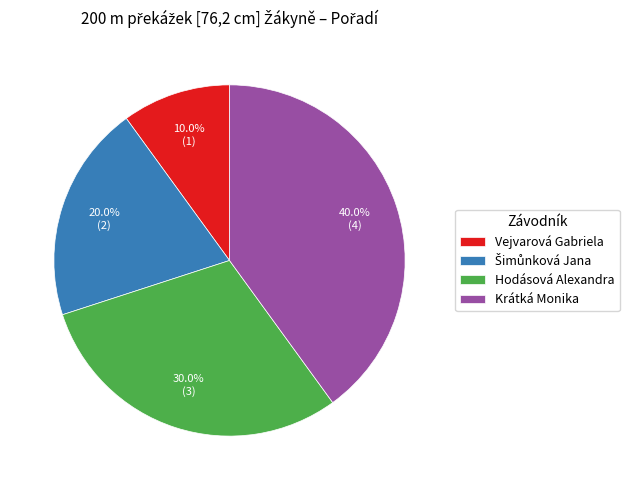

What is the largest slice in the pie chart?

Krátká Monika